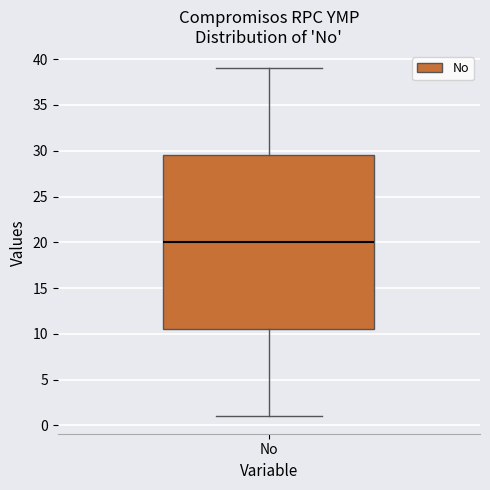

Read this box plot against the y-axis: the position of the median line, the range covered by the box, and the ends of both whiskers. The values are not printed on the chart, so give them approximately, as read against the axis.

median 20.0, box 10.5 to 29.5, whiskers 1.0 to 39.0